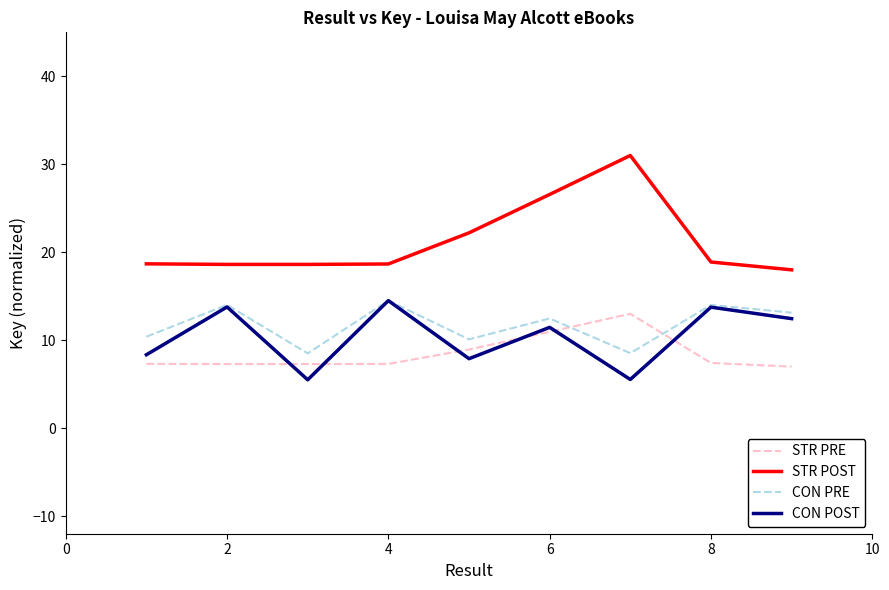

Which series has the largest range (max minus min)?

STR POST